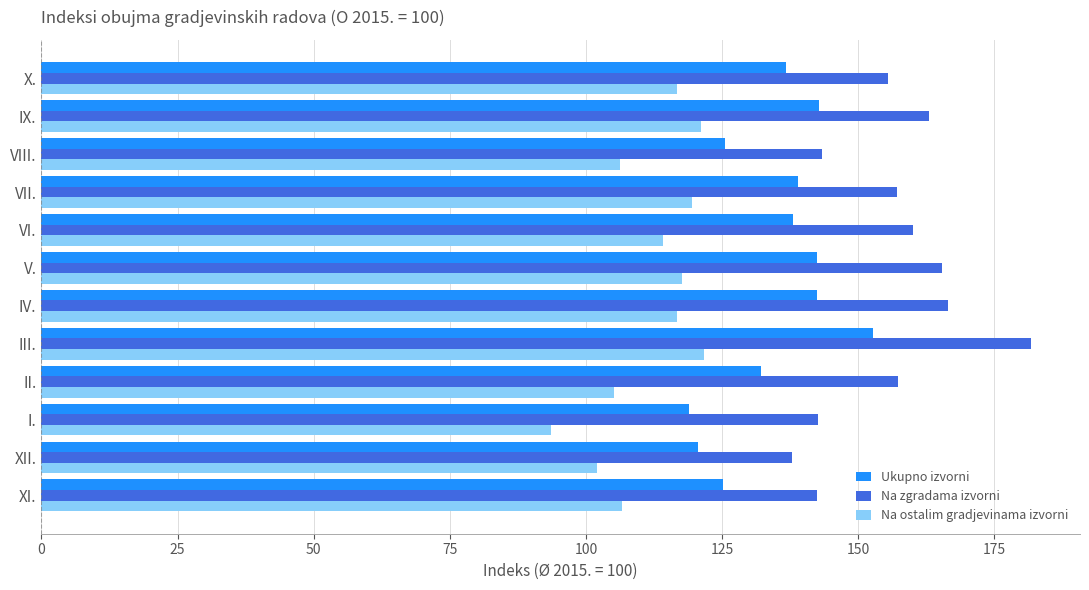

How many categories are shown in the chart?

12